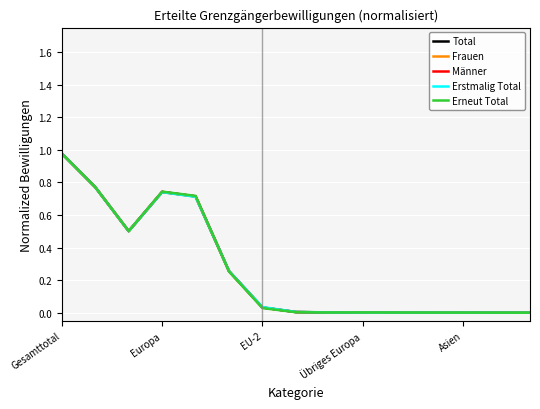

How many times do Männer and Total cross each other?

3